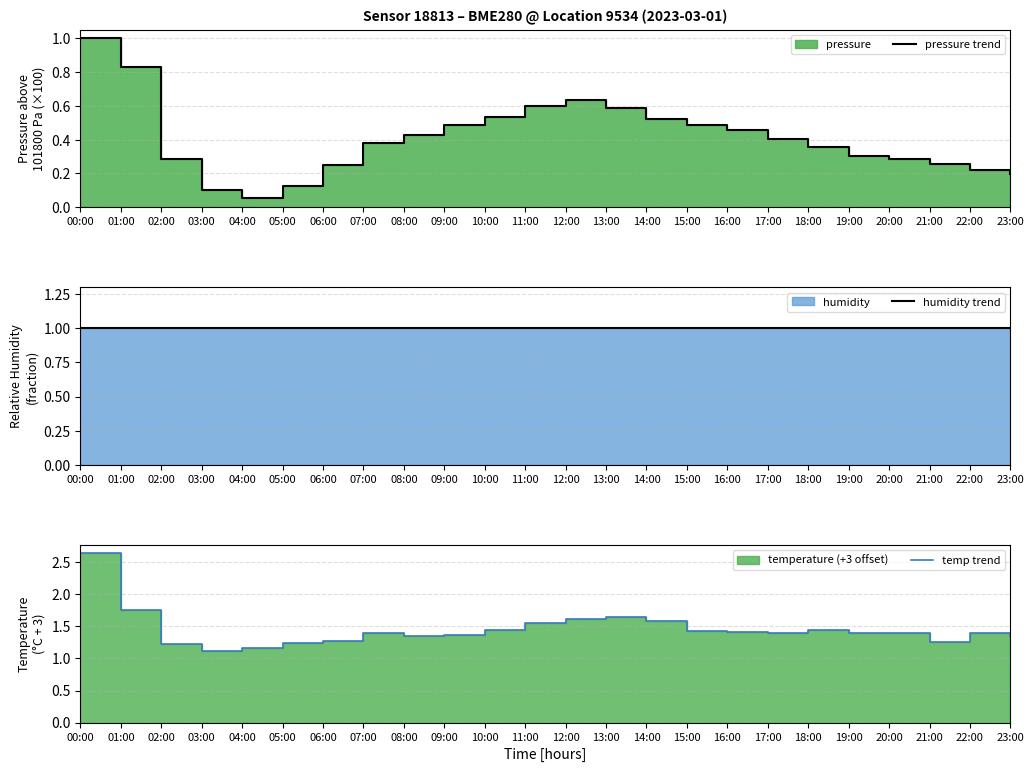

Which has a higher value, 14:00 or 06:00?

14:00